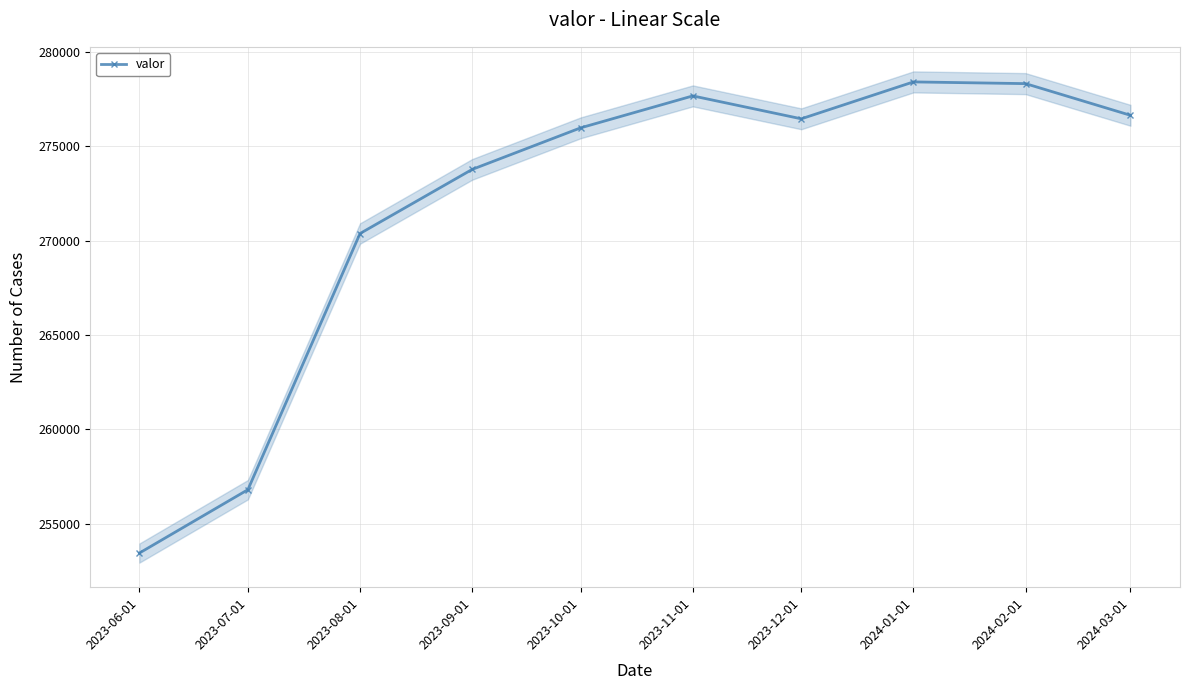

Rank the categories by value from highest to lowest.

2024-01-01, 2024-02-01, 2023-11-01, 2024-03-01, 2023-12-01, 2023-10-01, 2023-09-01, 2023-08-01, 2023-07-01, 2023-06-01